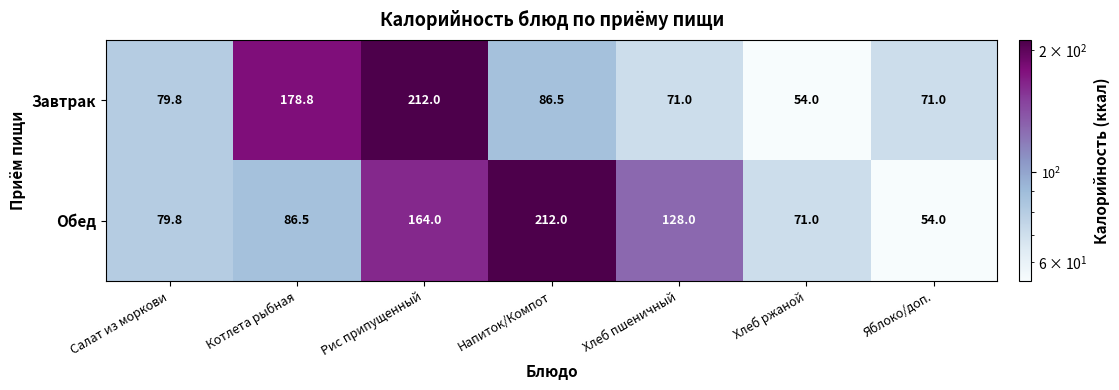

Reading right to left, transcribe all the data shown in this chart.

Завтрак: 71.0	54.0	71.0	86.5	212.0	178.8	79.8
Обед: 54.0	71.0	128.0	212.0	164.0	86.5	79.8